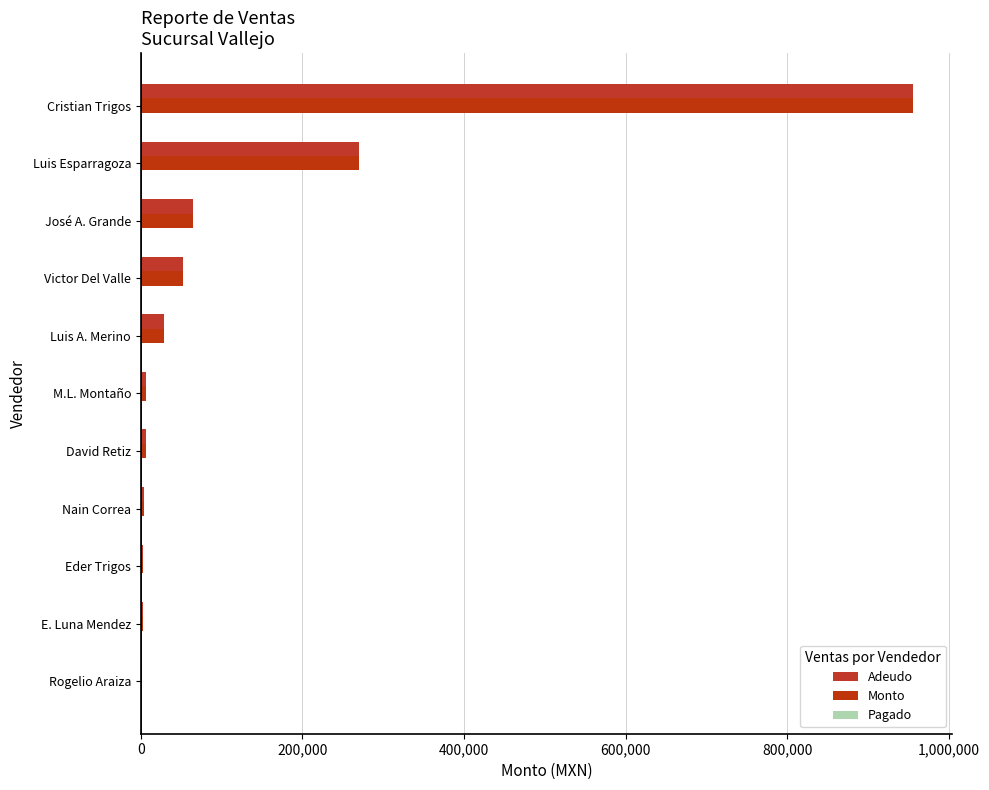

How many data points in Adeudo are above 6776?

6